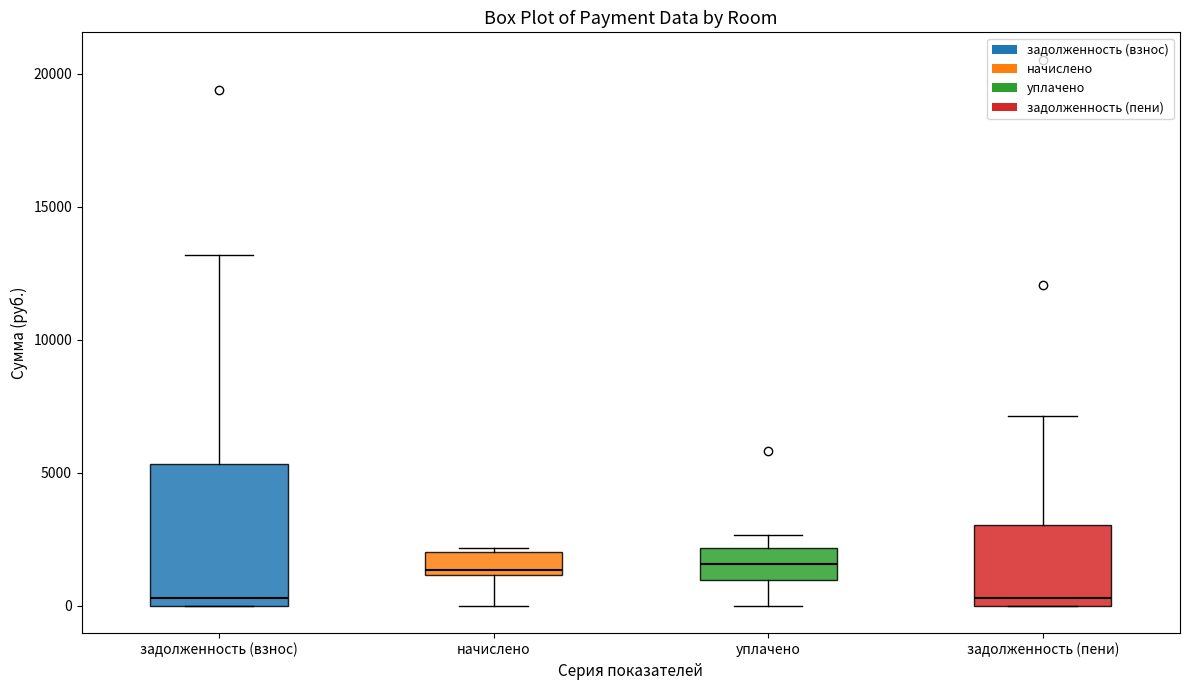

Reading left to right, transcribe this box plot: for each box, give where its median line is, the range the box spans, and where its two whiskers end, as read against the y-axis. The values are not printed on the chart, so give them approximately, as read against the axis.

задолженность (взнос): median 500, box 0 to 5500, whiskers 0 to 13000
начислено: median 1500, box 1000 to 2000, whiskers 0 to 2000 (just above the box's upper edge)
уплачено: median 1500, box 1000 to 2000, whiskers 0 to 2500
задолженность (пени): median 500, box 0 to 3000, whiskers 0 to 7000